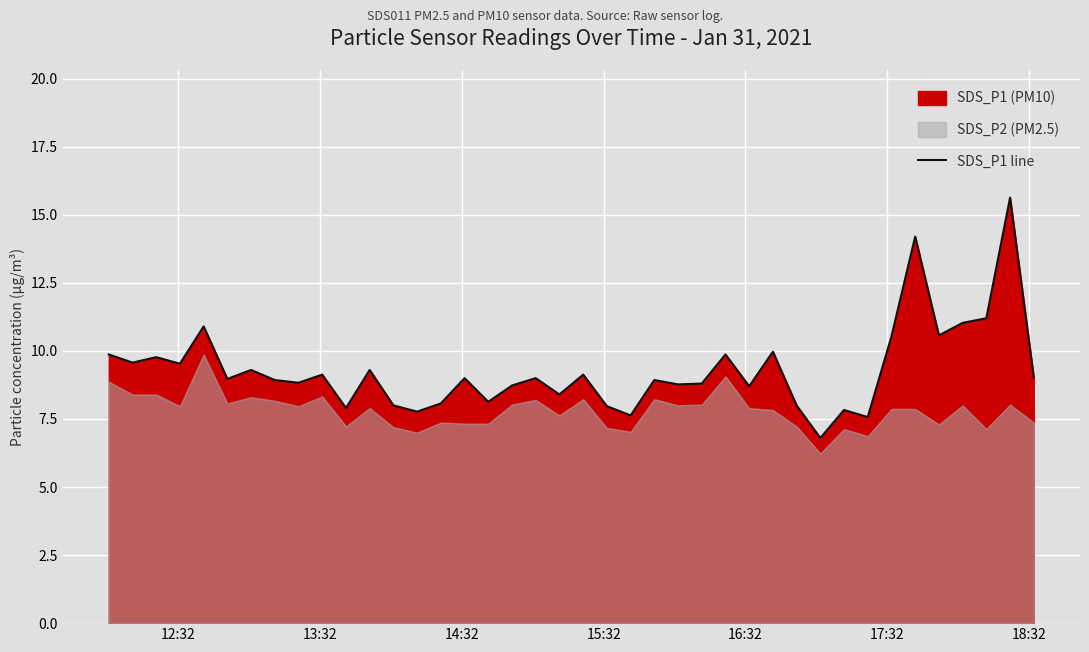

What is the minimum value for SDS_P1 line?

6.8